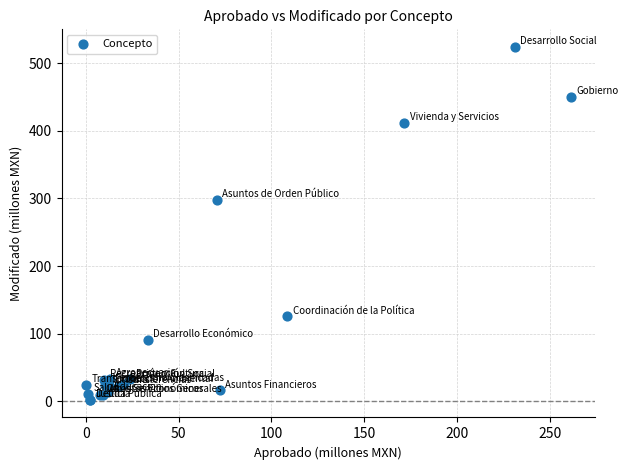

What Y value in the scatter plot is closest to 263?

297.4